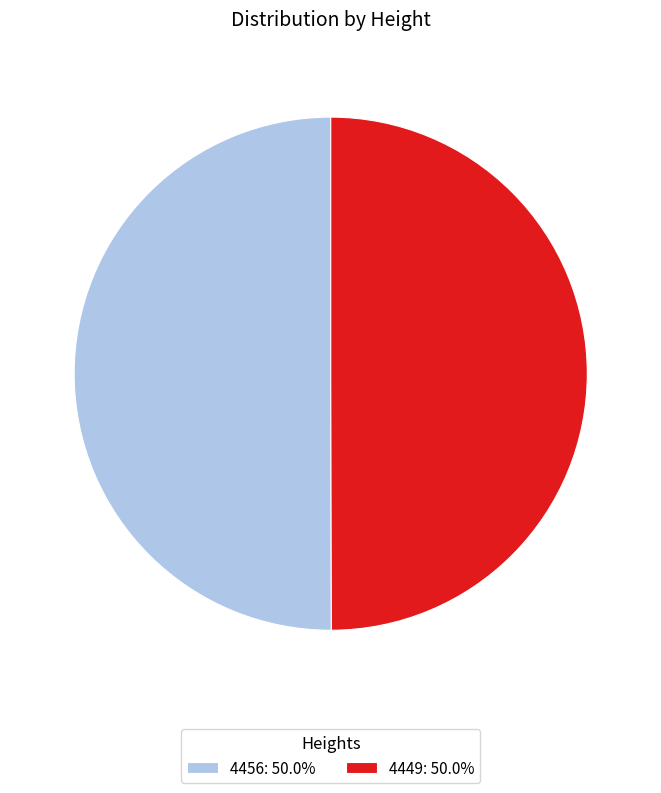

Is the sum of 4456: 50.0% and 4449: 50.0% greater than half?

Yes